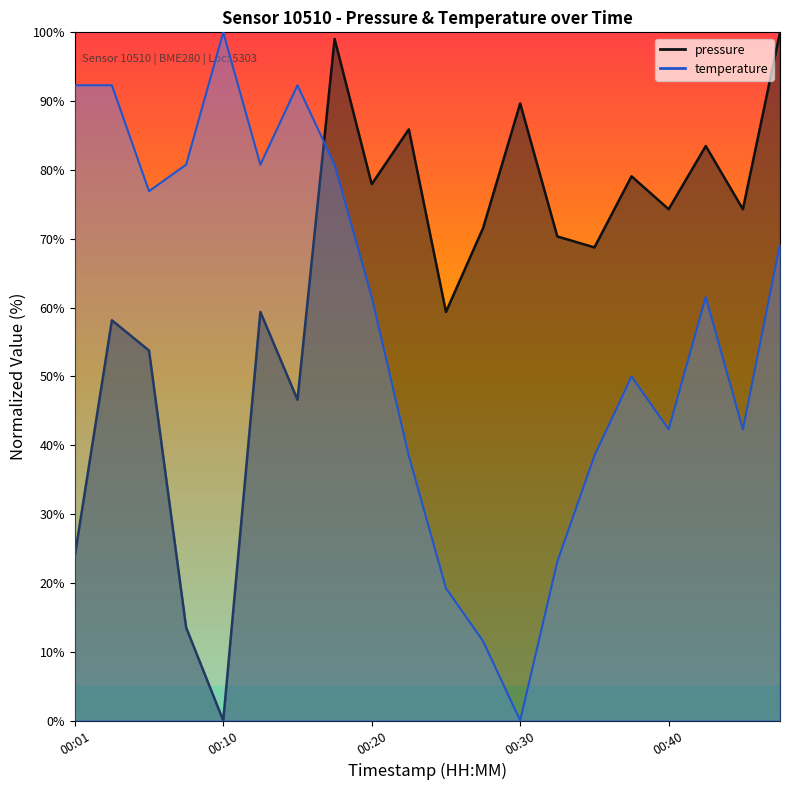

The value of pressure at 00:06 is 53.8. True or false?

True